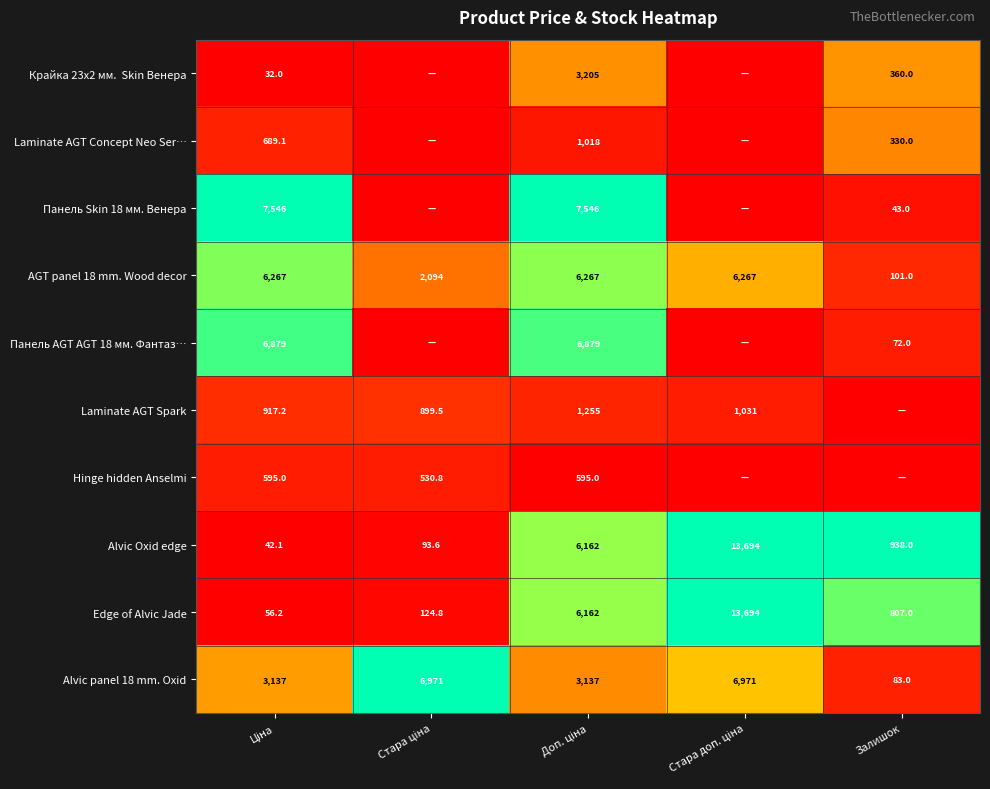

What is the difference between the maximum and minimum values in the AGT panel 18 mm. Wood decor series?

6166.0